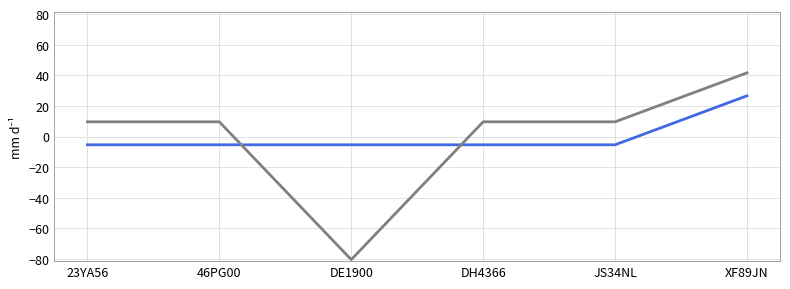

What is the total value across all series at 23YA56?

4.3